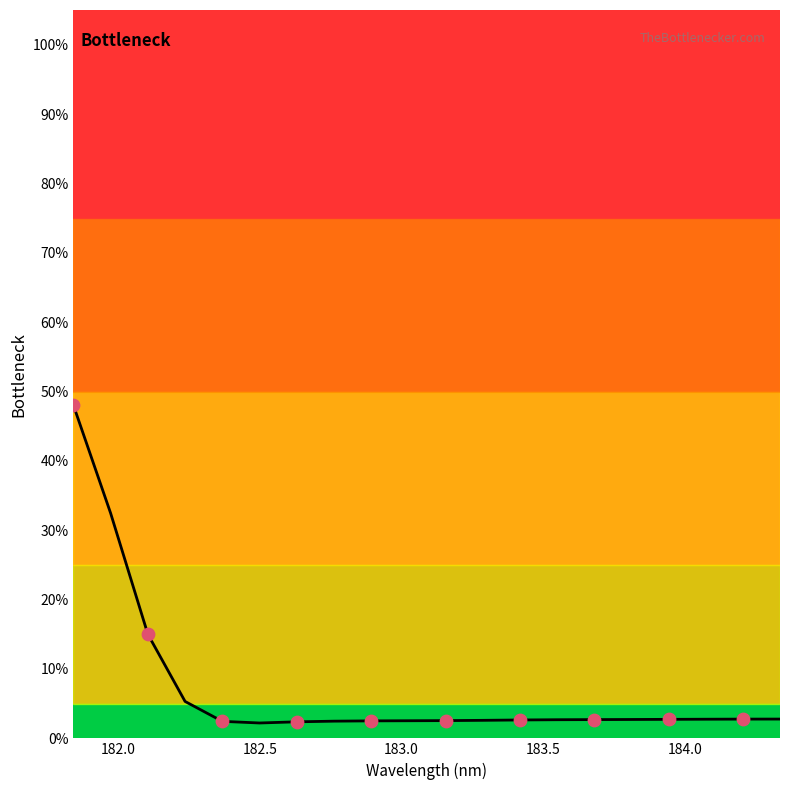

What is the difference between the maximum and minimum values?

45.8